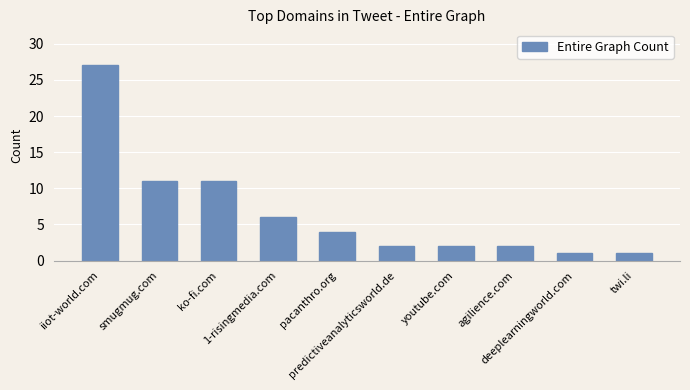

Are the bars horizontal?

No